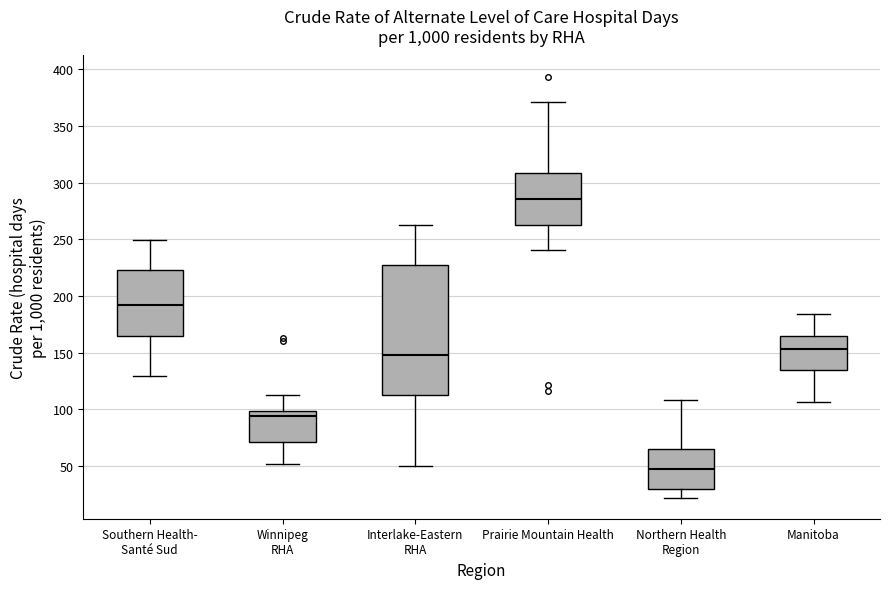

Which box has the highest median line?

Prairie Mountain Health